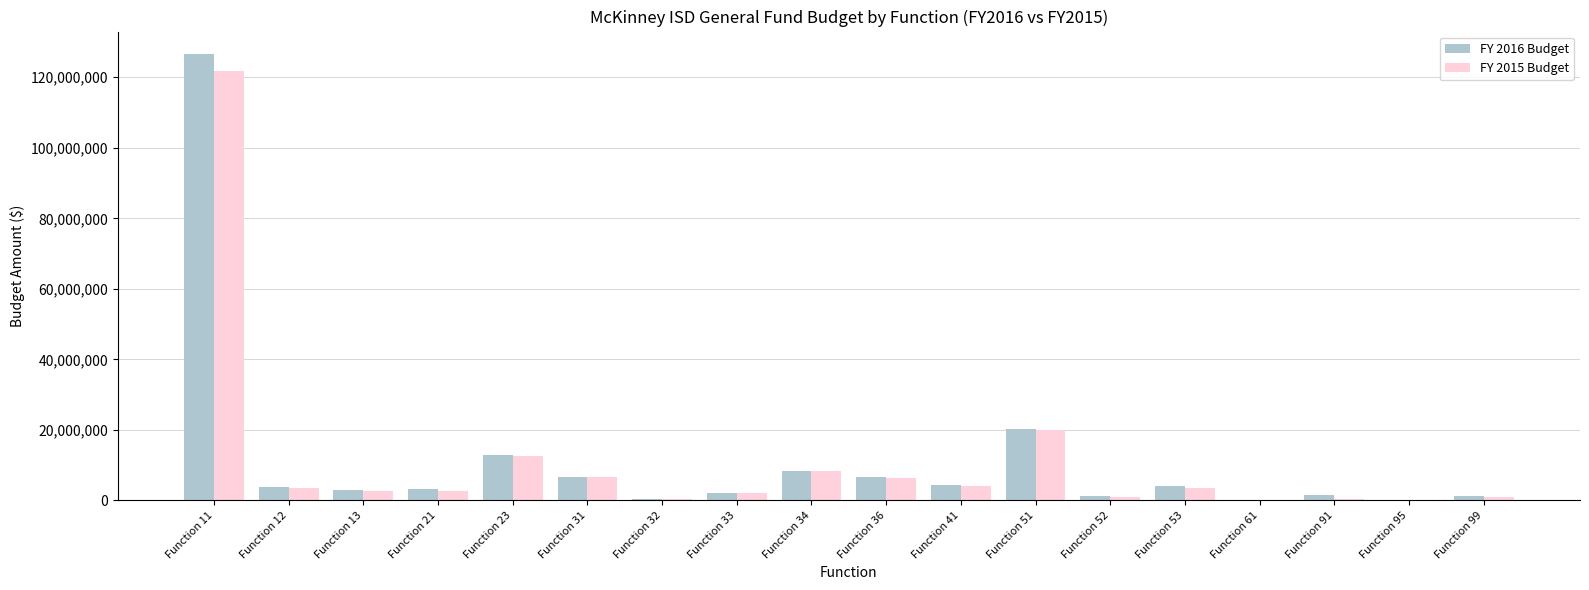

What is the total value across all series at Function 36?

12997462